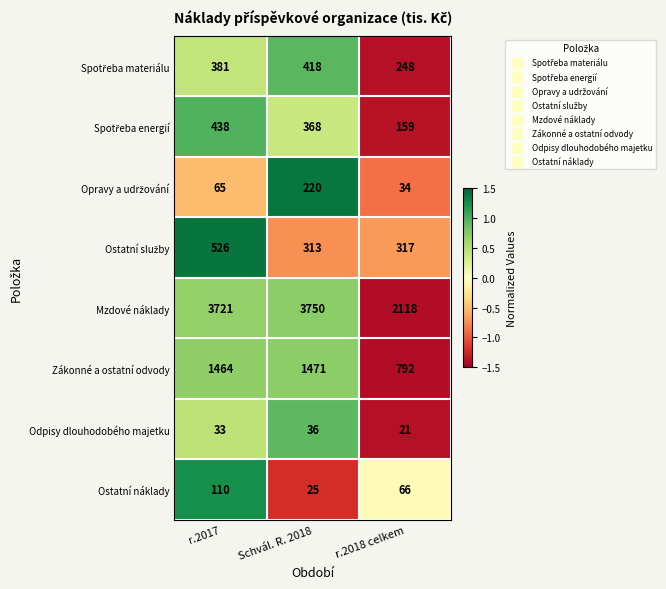

What is the total value across all series at r.2017?

6738